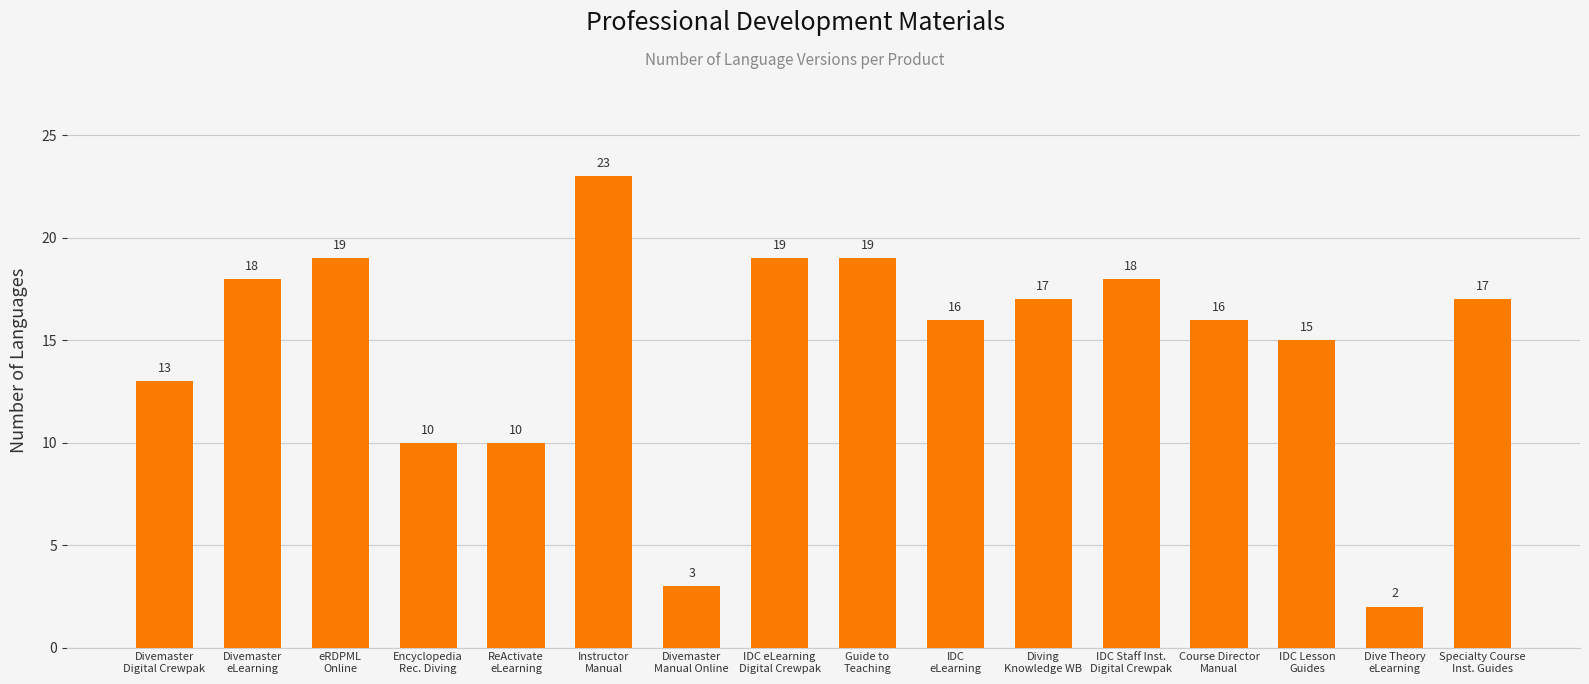

Between IDC eLearning
Digital Crewpak and Divemaster
Digital Crewpak, which is larger?

IDC eLearning
Digital Crewpak